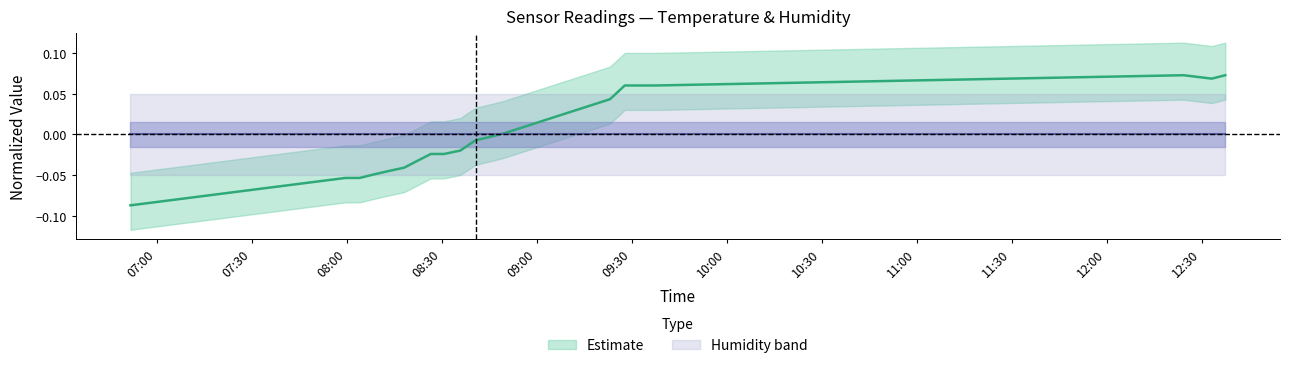

List the labels in order of value, smallest first.

06:51, 07:59, 08:04, 08:08, 08:13, 08:18, 08:22, 08:26, 08:30, 08:35, 08:40, 08:45, 08:49, 09:23, 09:27, 09:32, 09:37, 12:33, 12:24, 12:37